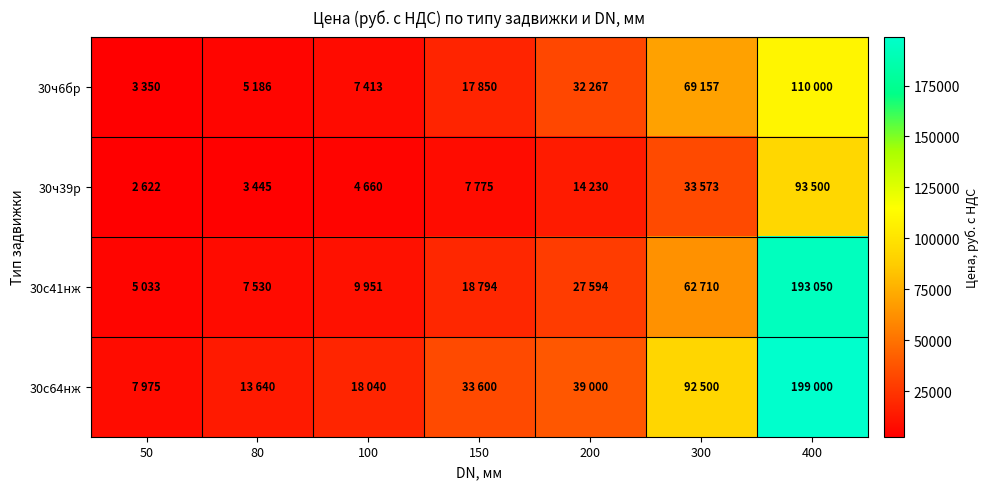

List the series in order of their overall mean, lowest first.

30ч39р, 30ч6бр, 30с41нж, 30с64нж